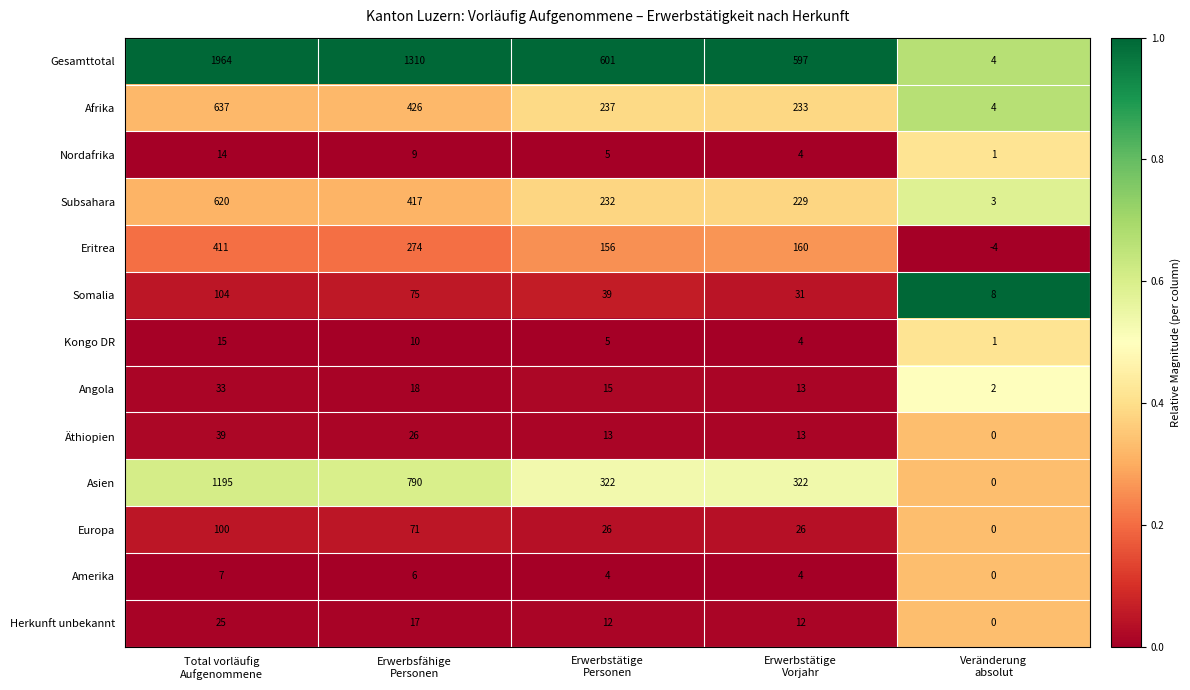

Which series has the largest range (max minus min)?

Gesamttotal